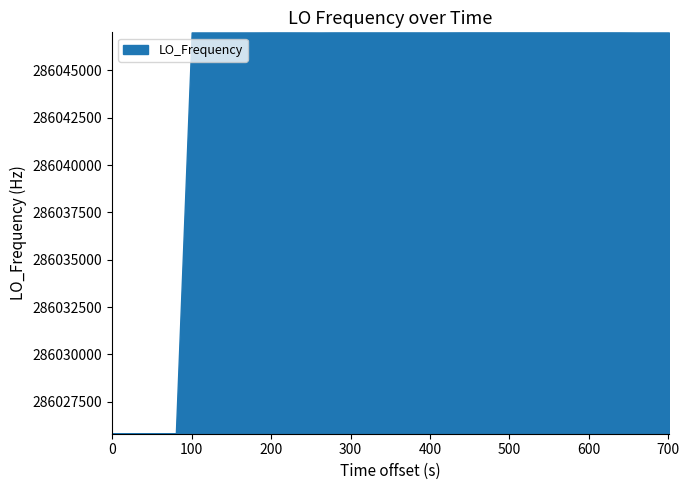

What is the greatest value displayed?

286047005.5